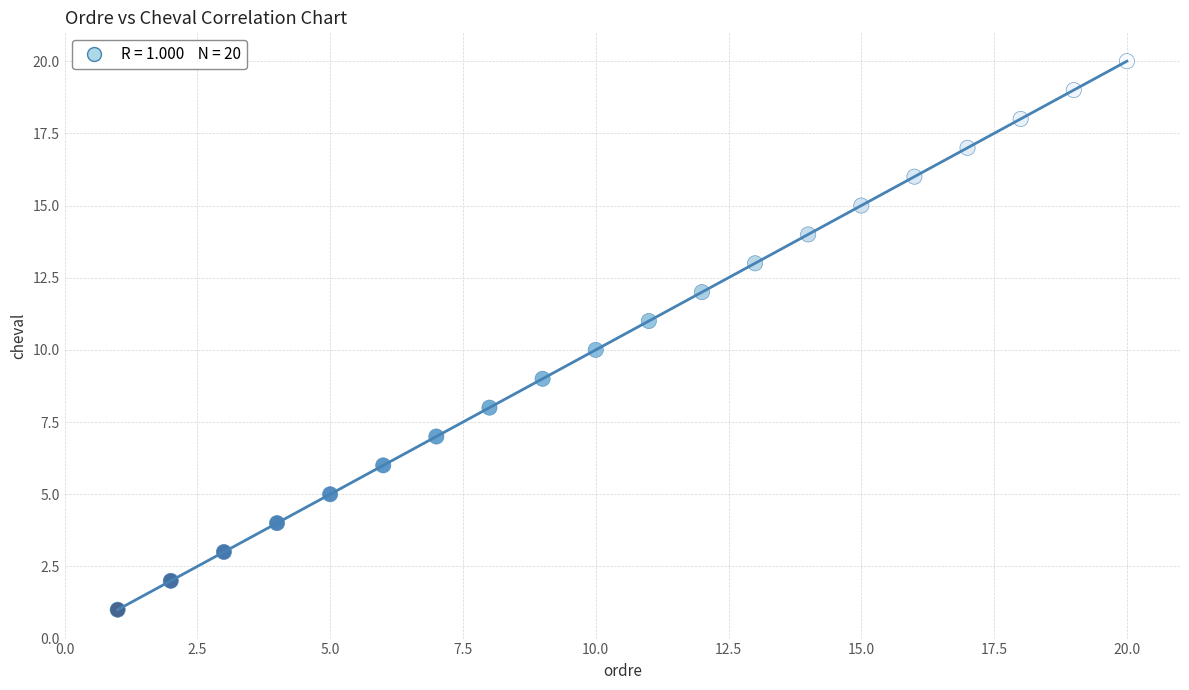

What is the range of X values (max minus min)?

19